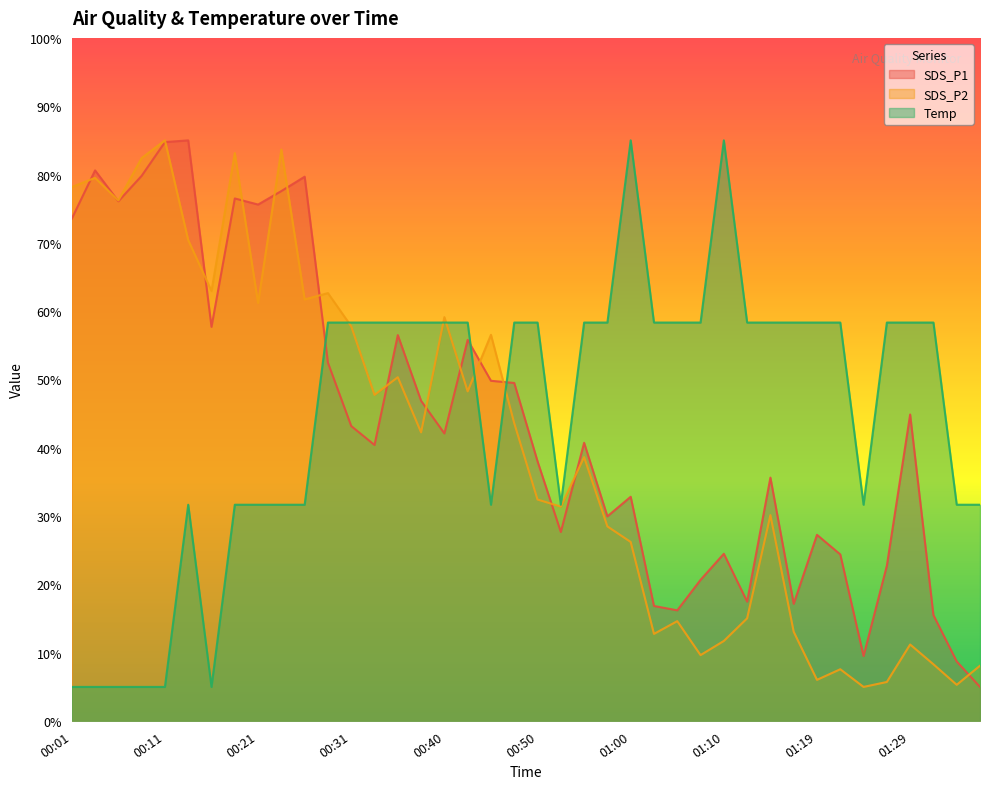

What is the highest value of the SDS_P1 series?

85.0